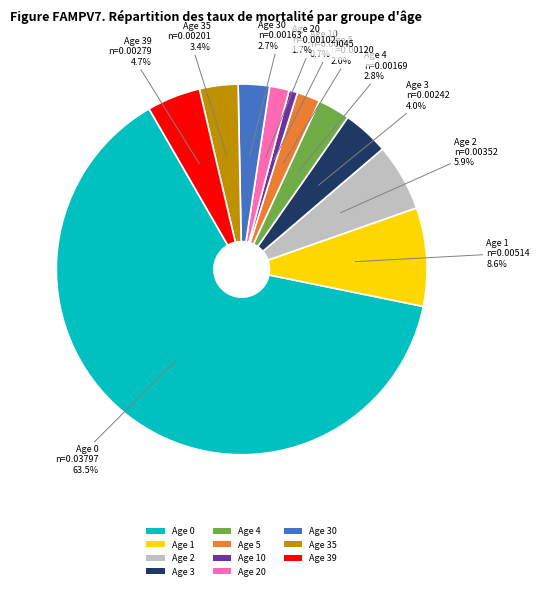

Is the sum of Age 4 and Age 10 greater than half?

No